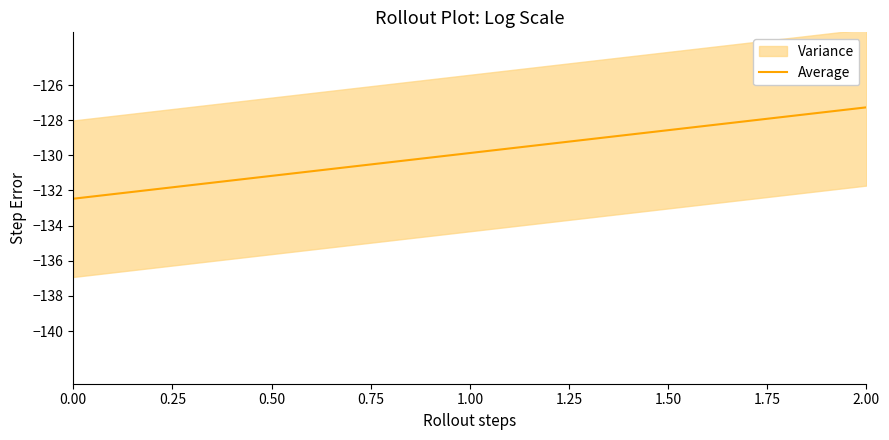

The value at 1.50 is -235.6. True or false?

False